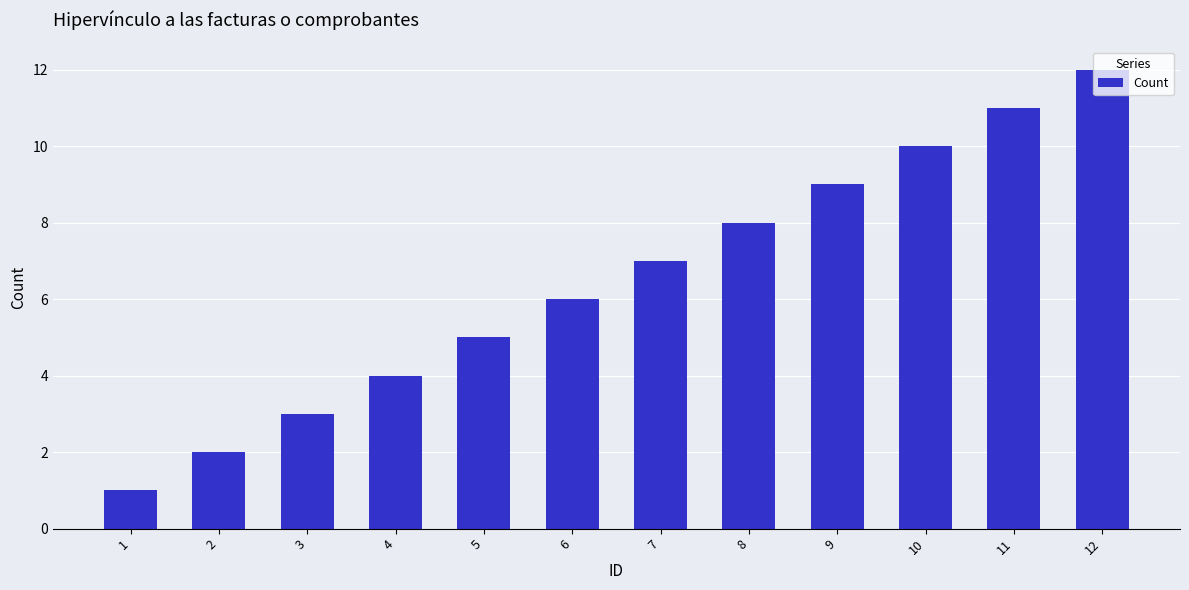

What is the sum of all values?

78